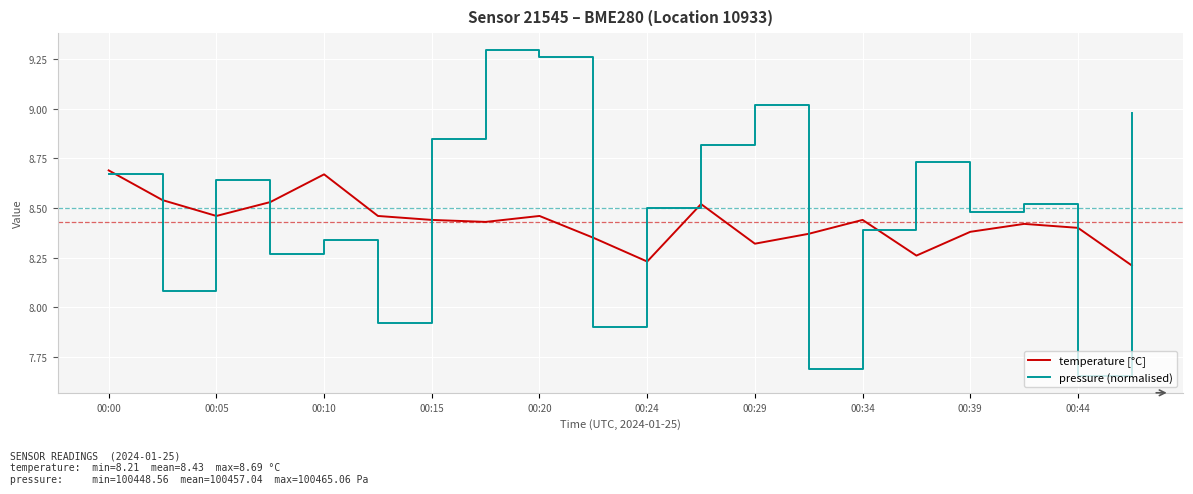

Which series has the widest spread of values?

pressure (normalised)